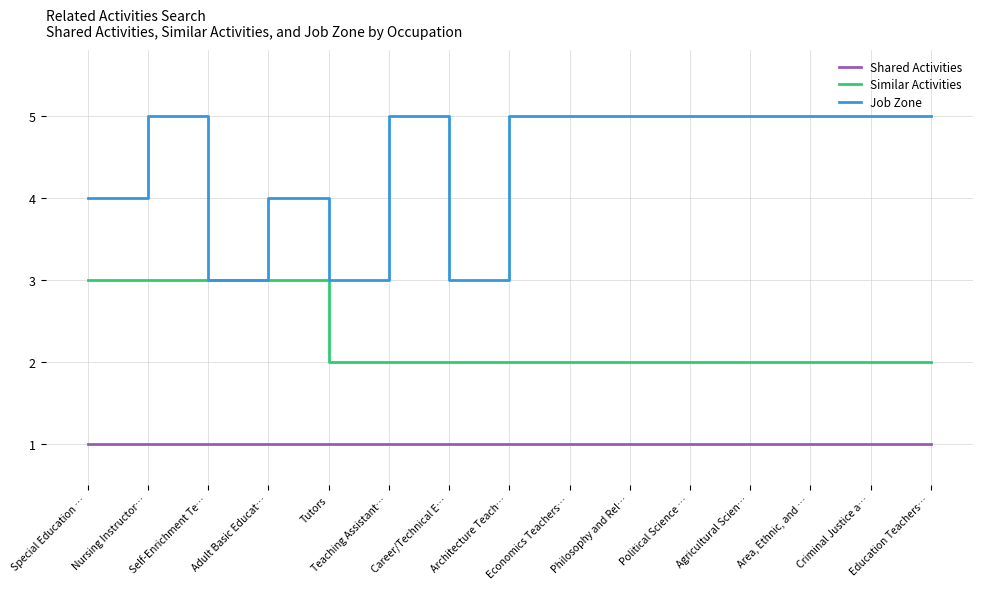

Which series has the largest range (max minus min)?

Job Zone